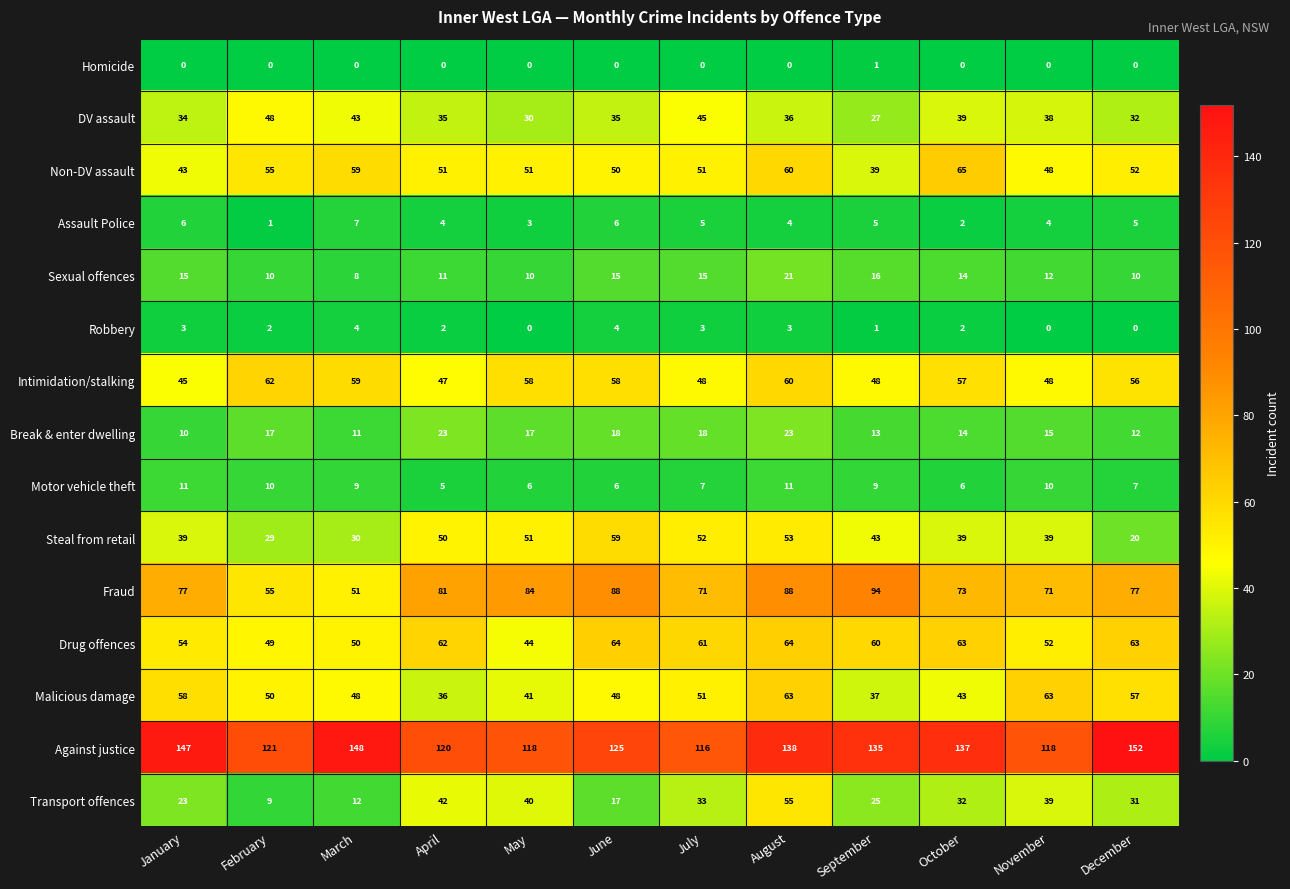

At which label does Transport offences first exceed 32?

April